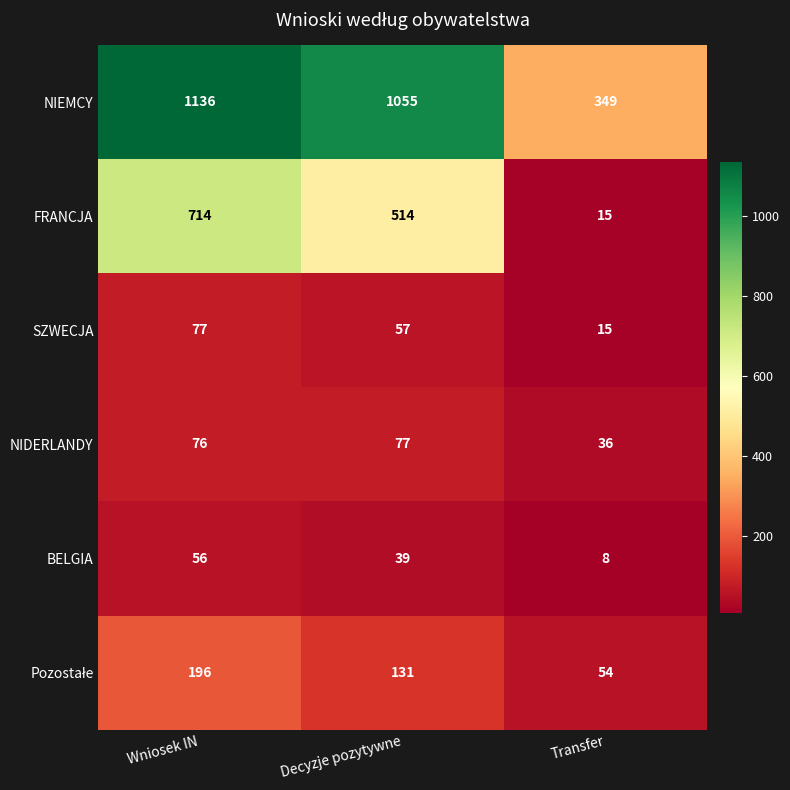

True or false: FRANCJA has a value of 21 at Transfer.

False